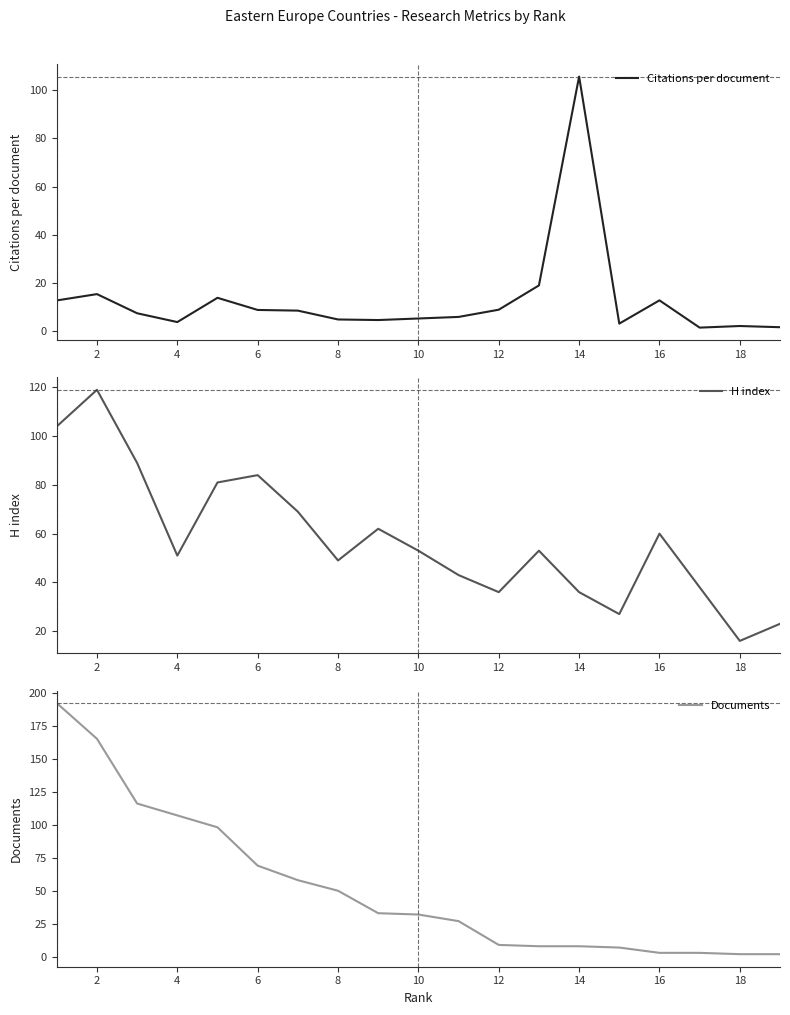

The Citations per document series shows 5.1 at 10. True or false?

True